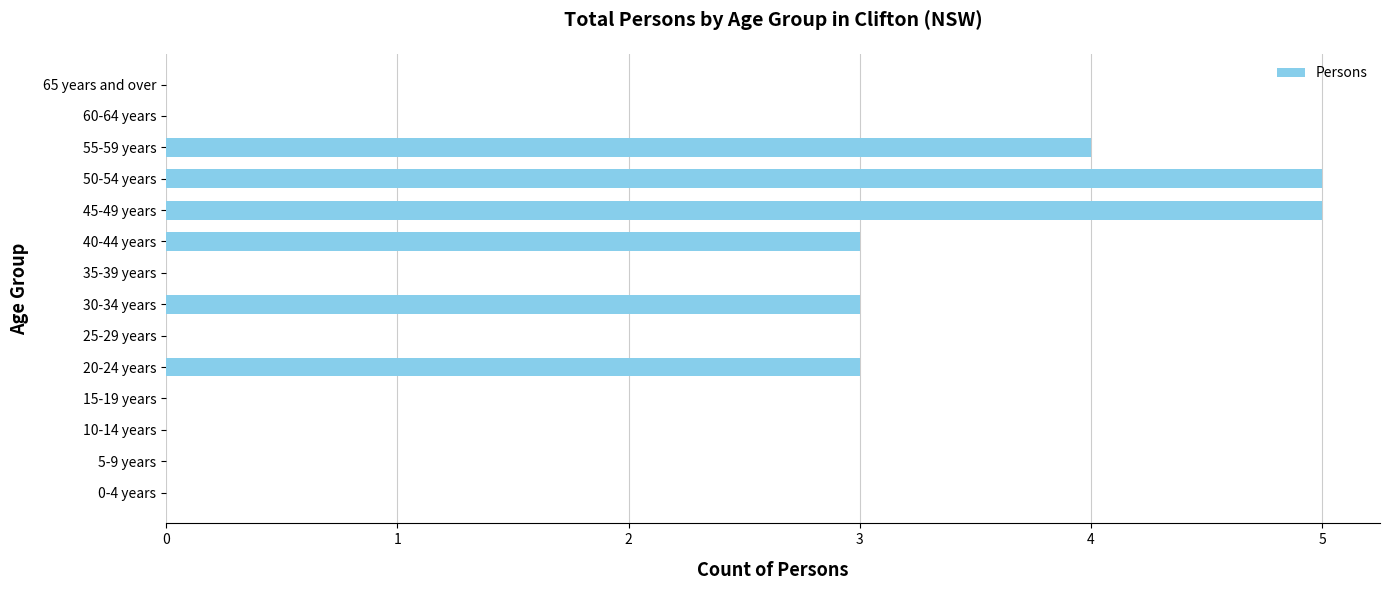

What is the sum of all values?

23